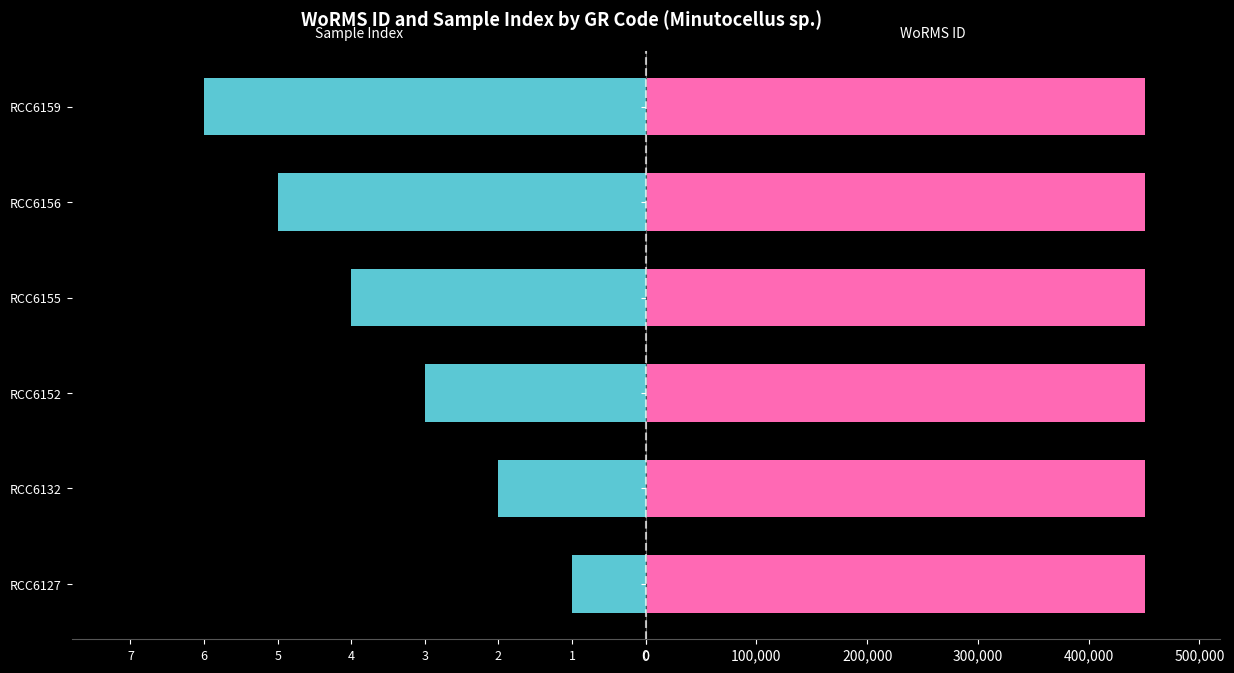

How many series are shown in this chart?

2